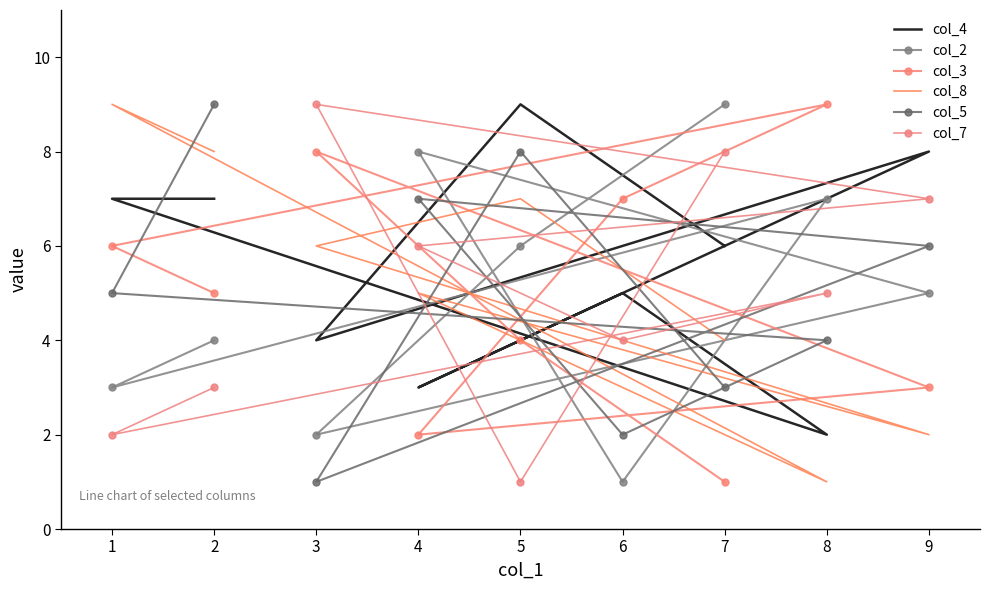

List the series in order of their peak value, highest first.

col_4, col_2, col_3, col_8, col_5, col_7